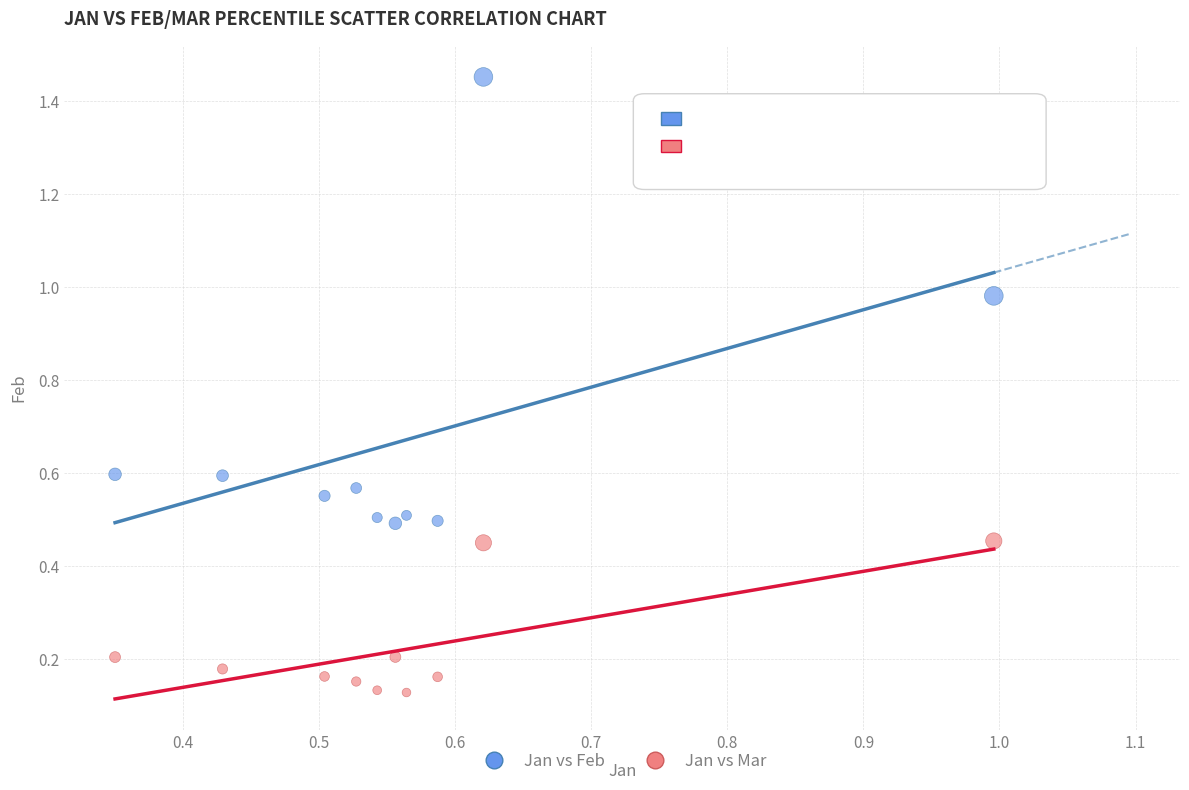

Which series has the widest spread of Y values?

Jan vs Feb